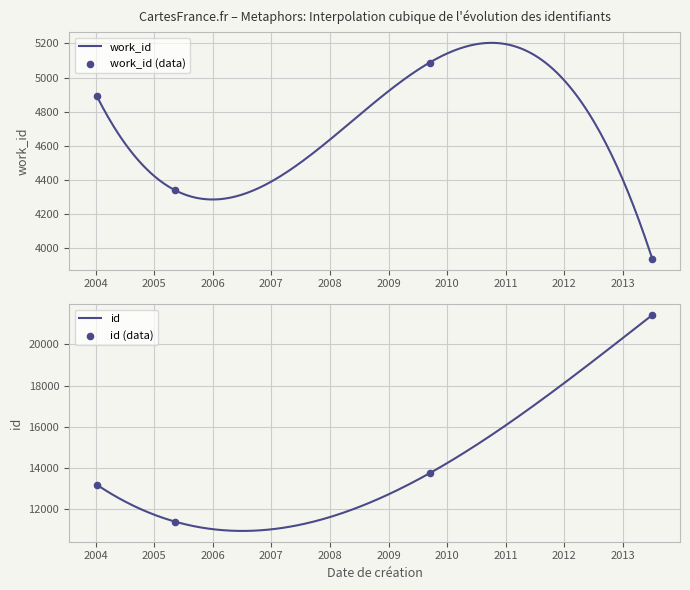

What is the total value across all series at 2005-05-12?

15720